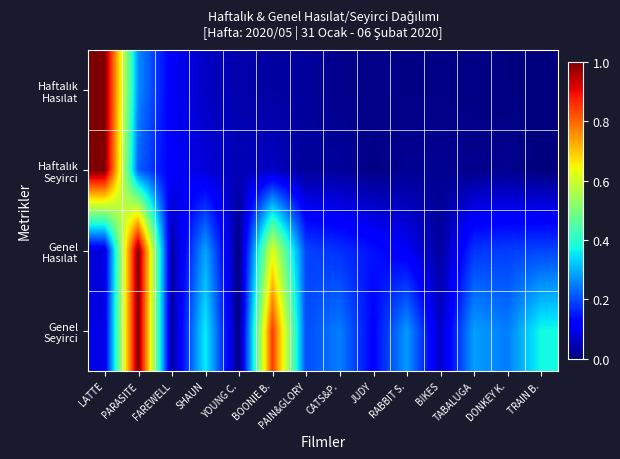

What is the total value across all series at BIKES?

0.1